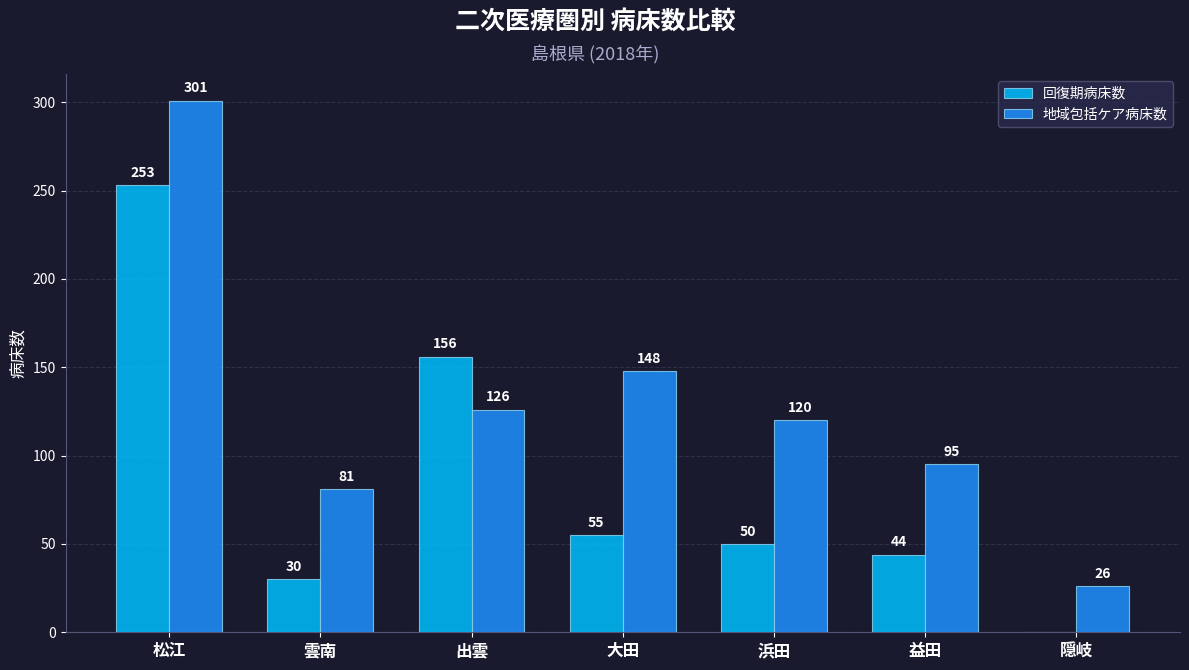

What is the total value across all series at 大田?

203